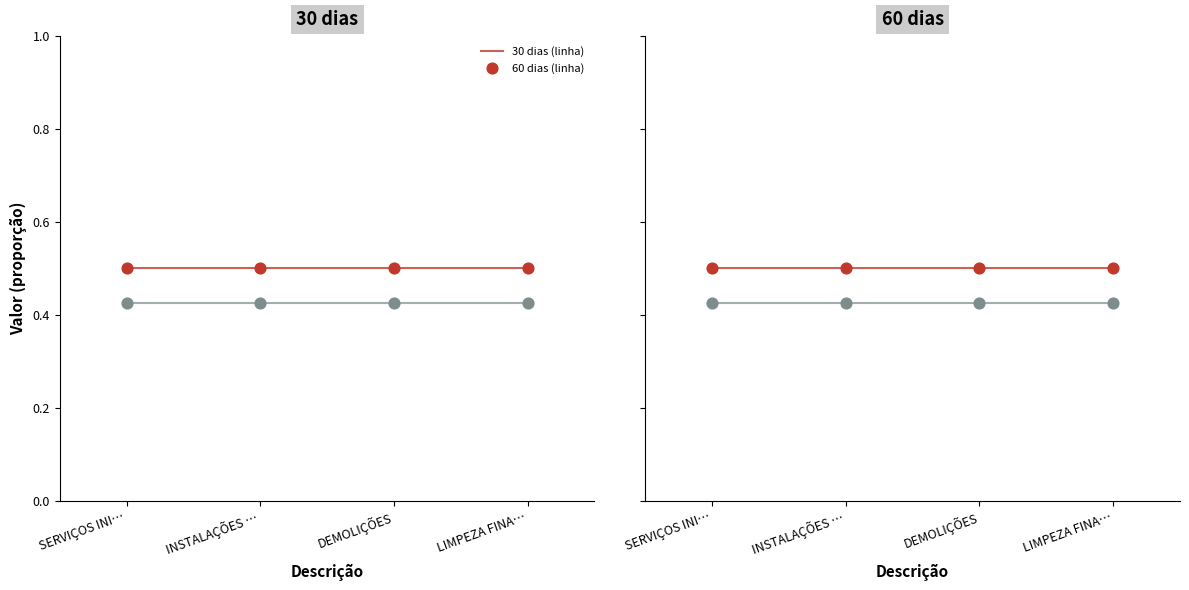

Which series has the largest total across all categories?

60 dias